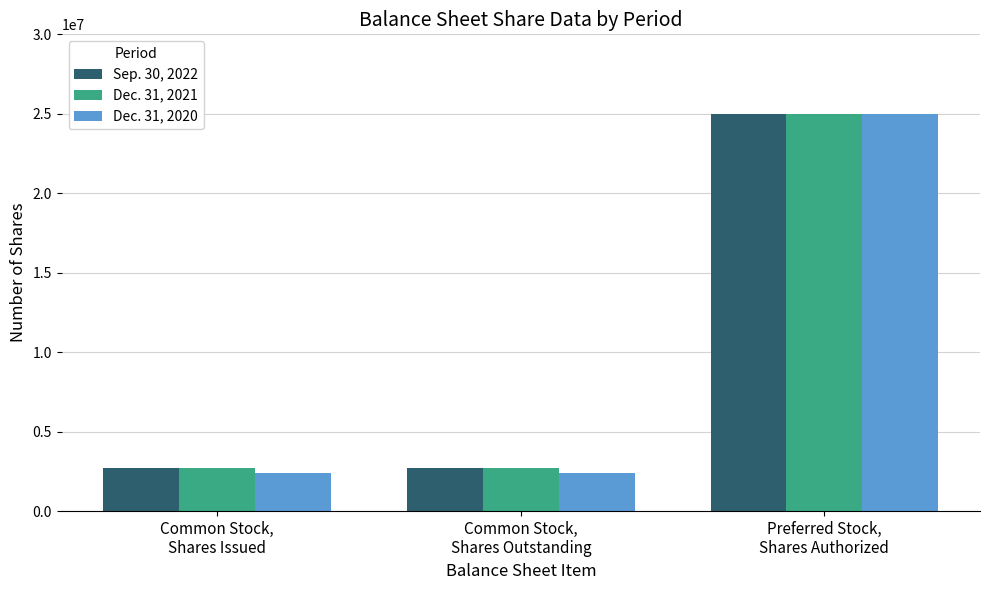

What is the label of the 3rd bar from the left?

Preferred Stock,
Shares Authorized